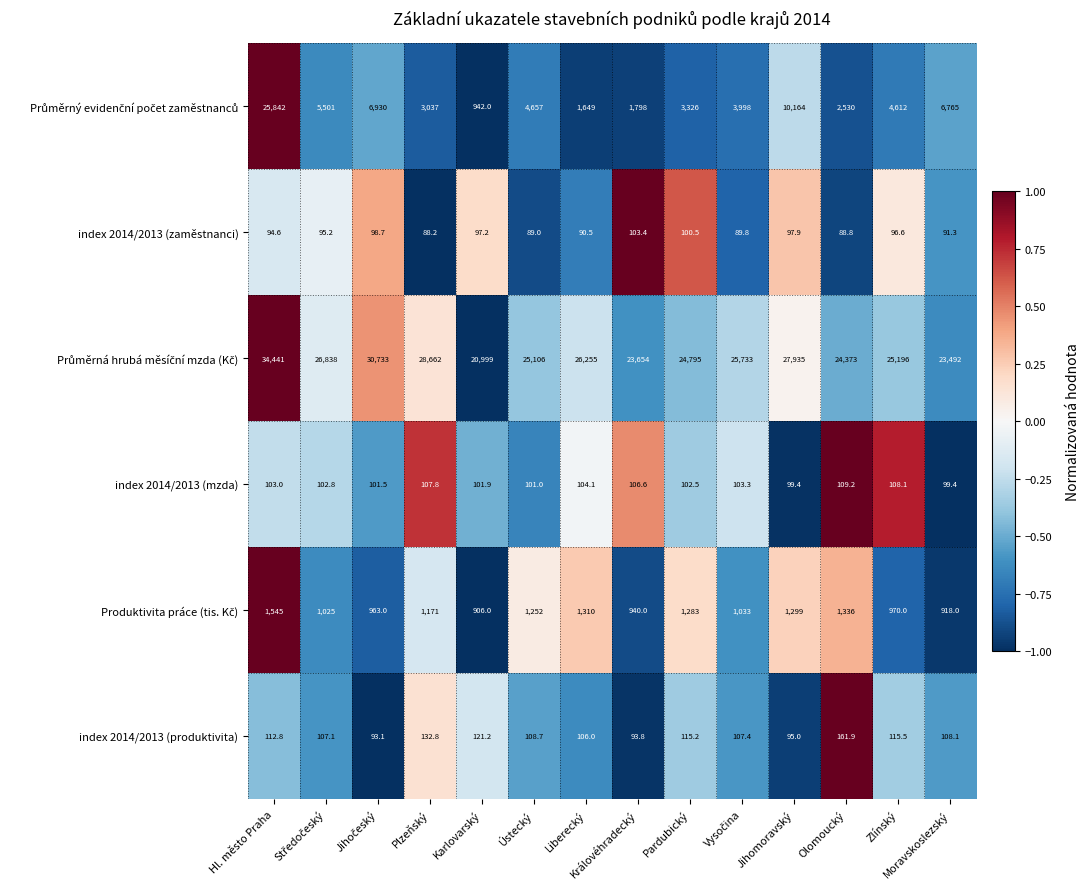

What is the difference between the second highest and second lowest values in the index 2014/2013 (zaměstnanci) series?

11.7